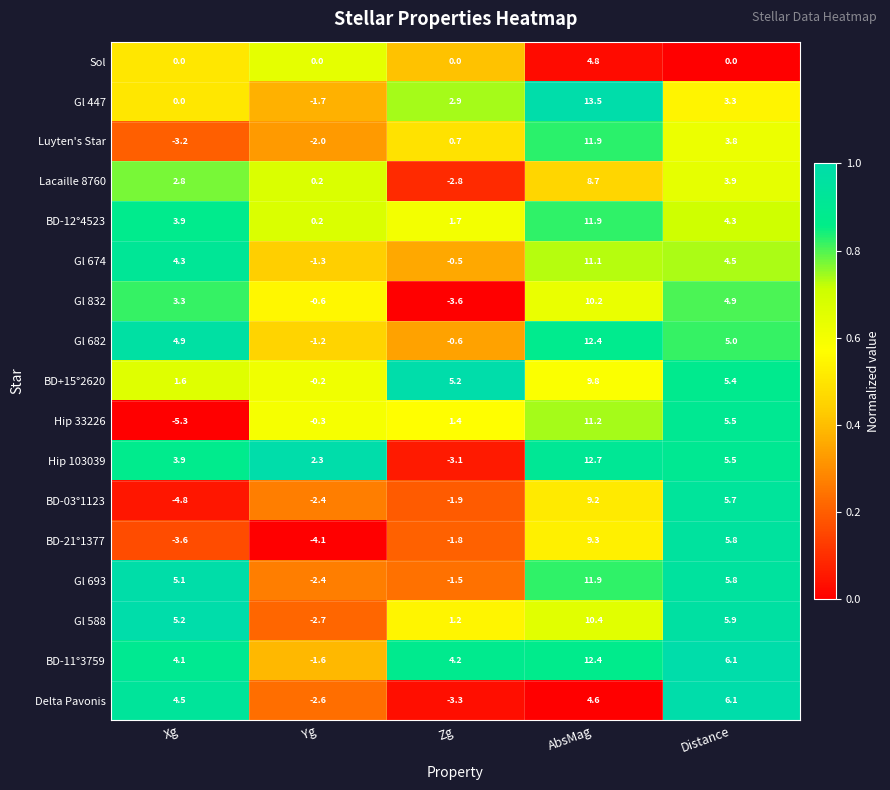

What is the difference between the Hip 103039 values at Zg and Xg?

7.0